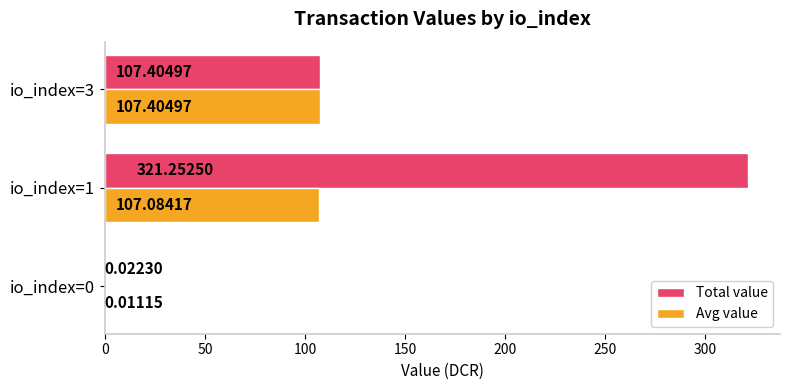

Between io_index=0 and io_index=1, which series saw the biggest shift?

Total value